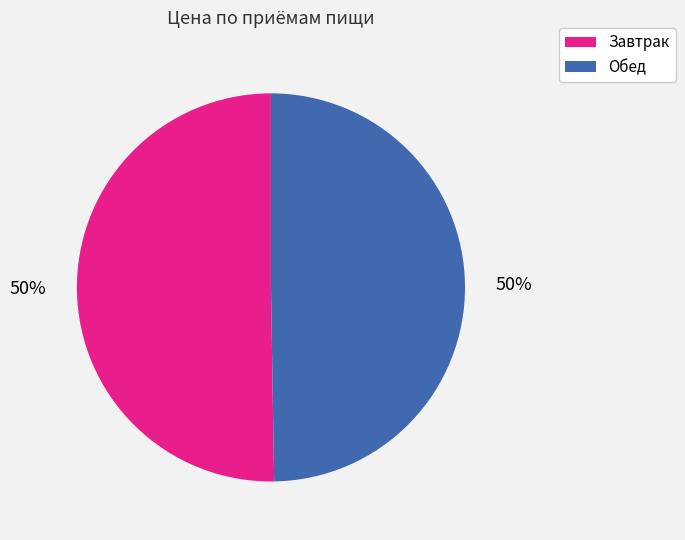

True or false: Обед accounts for 50% of the total.

True